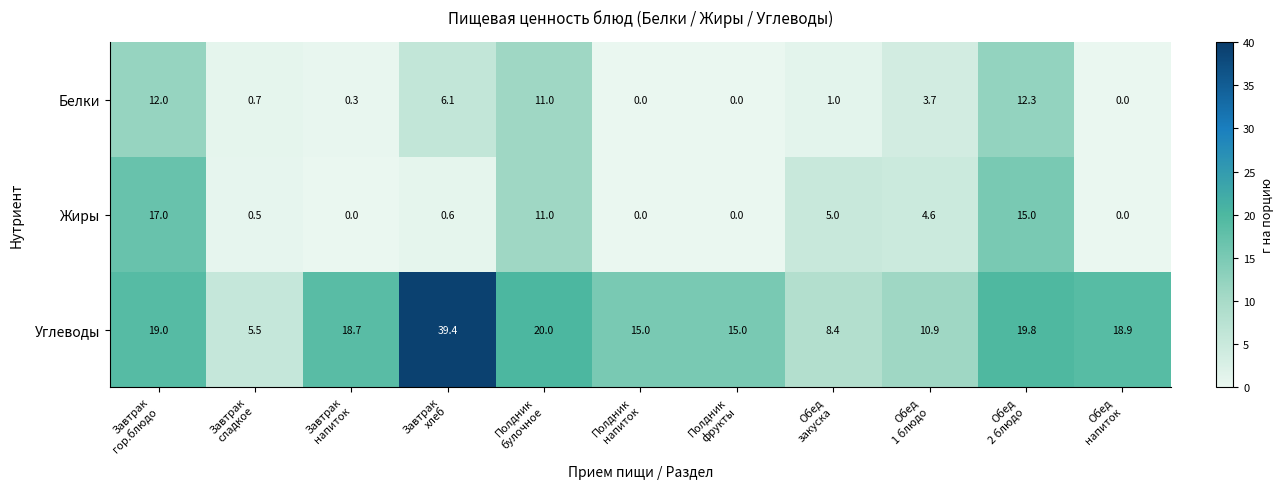

Which series has the widest spread of values?

Углеводы